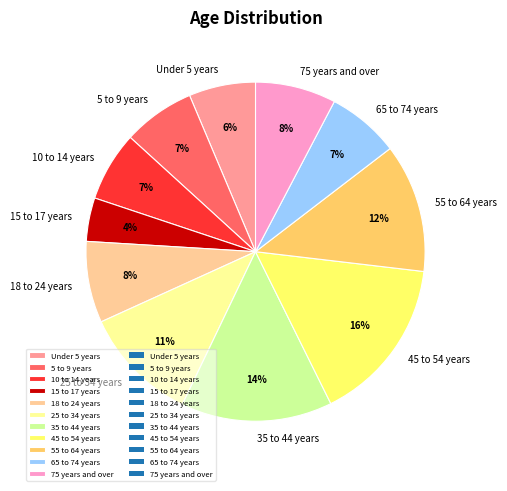

True or false: 18 to 24 years accounts for 8% of the total.

True